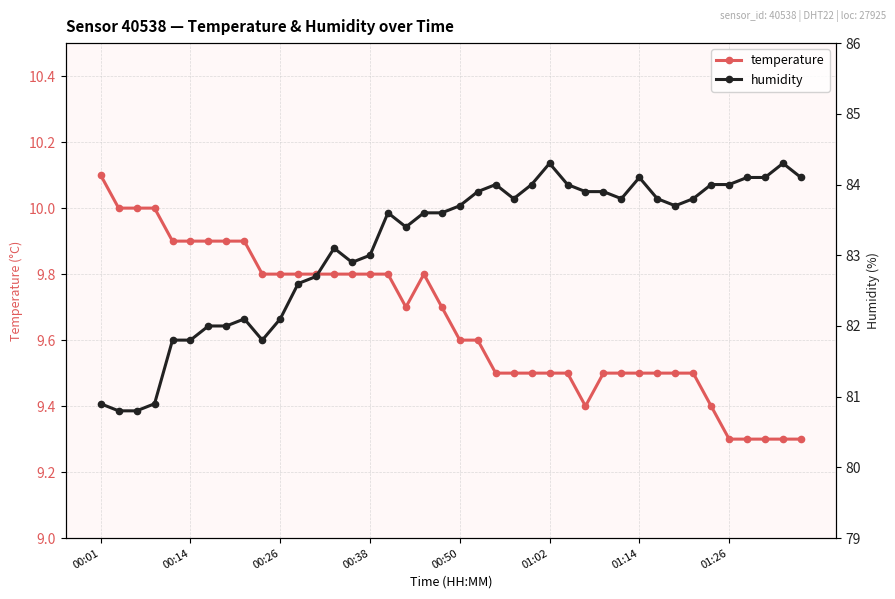

What is the highest value of the temperature series?

10.1